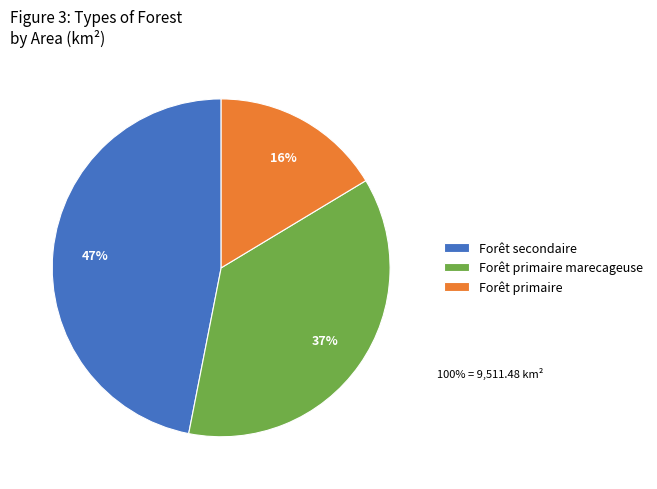

To the nearest percent, what is the combined percentage of Forêt primaire marecageuse and Forêt secondaire?

84%